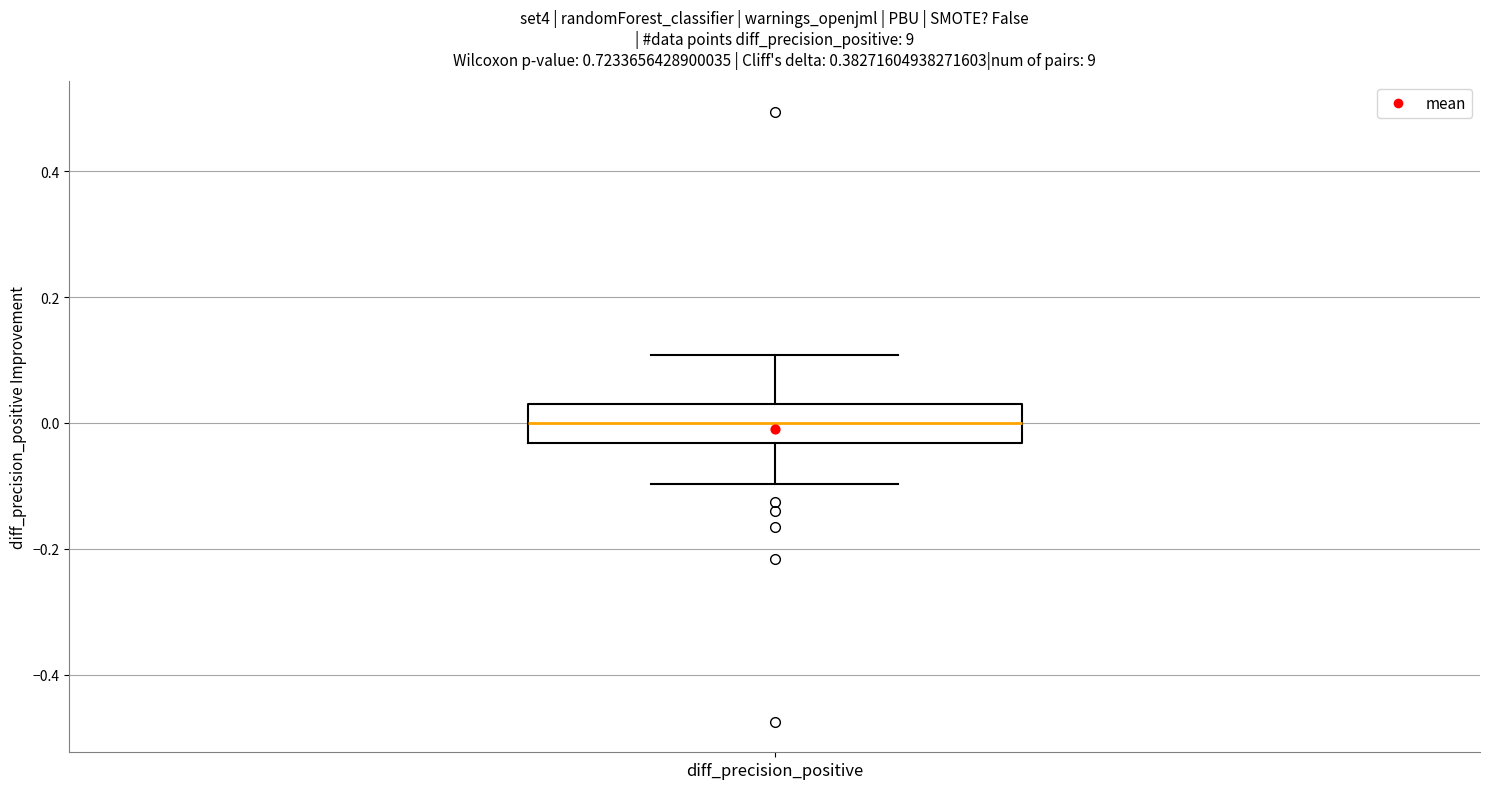

Read this box plot against the y-axis: the position of the median line, the range covered by the box, and the ends of both whiskers. The values are not printed on the chart, so give them approximately, as read against the axis.

median 0.00, box -0.04 to 0.02, whiskers -0.10 to 0.10